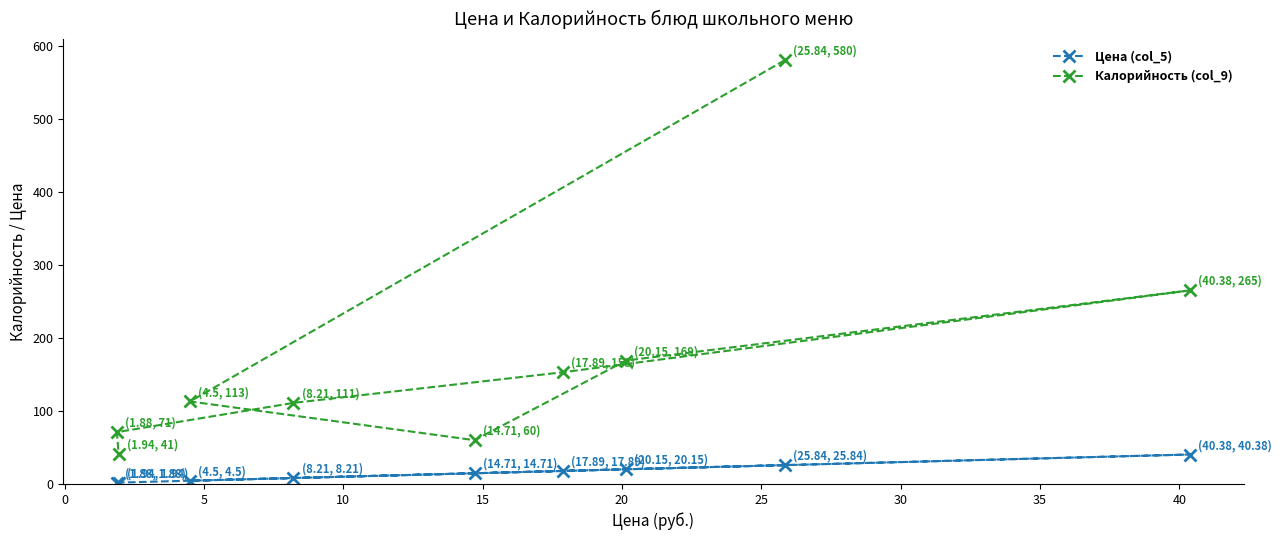

How many interior local peaks does the Цена (col_5) series have?

1